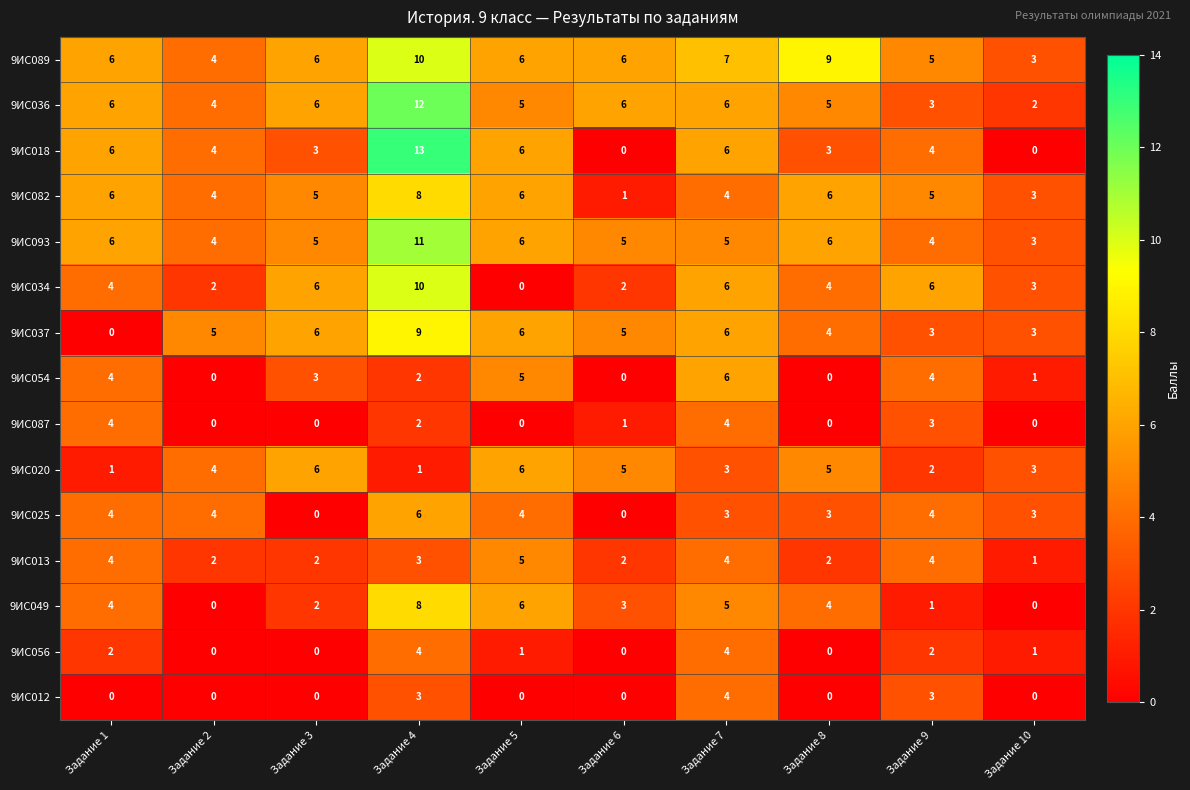

What is the spread (max minus min) of values at Задание 5?

6